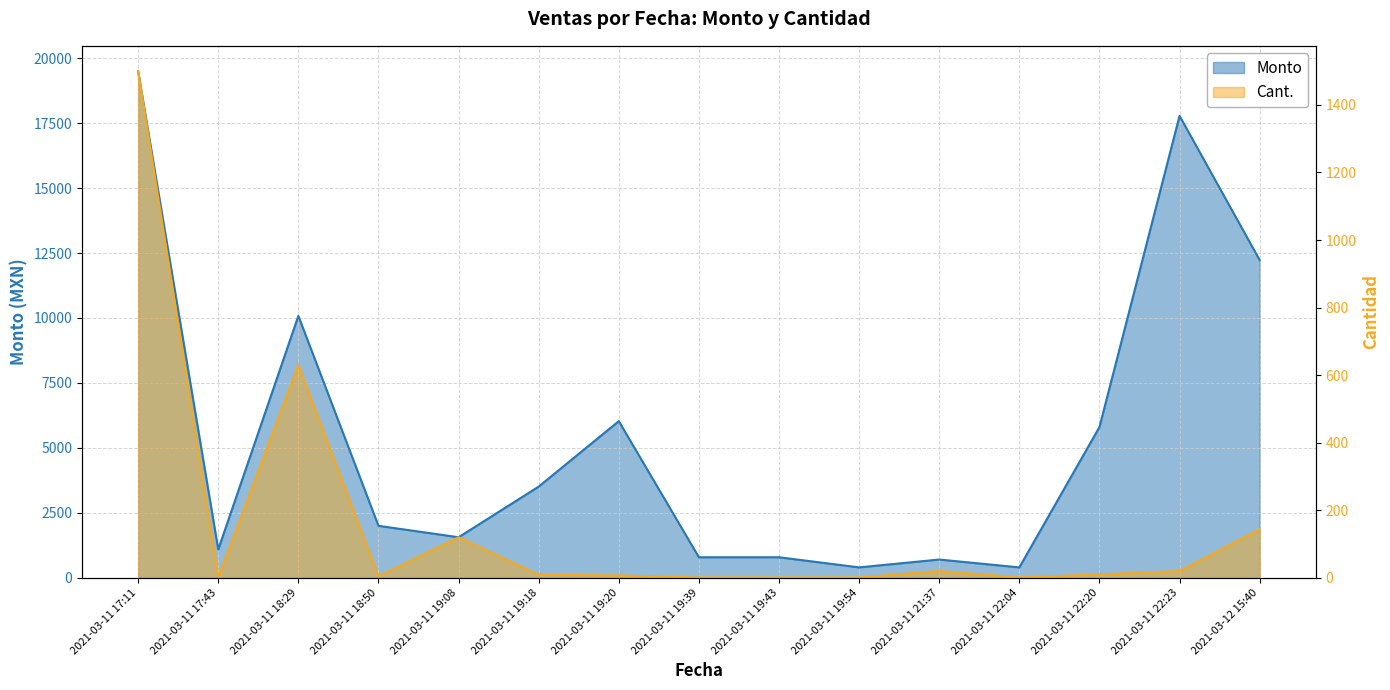

At how many categories does at least one series exceed 2065?

7